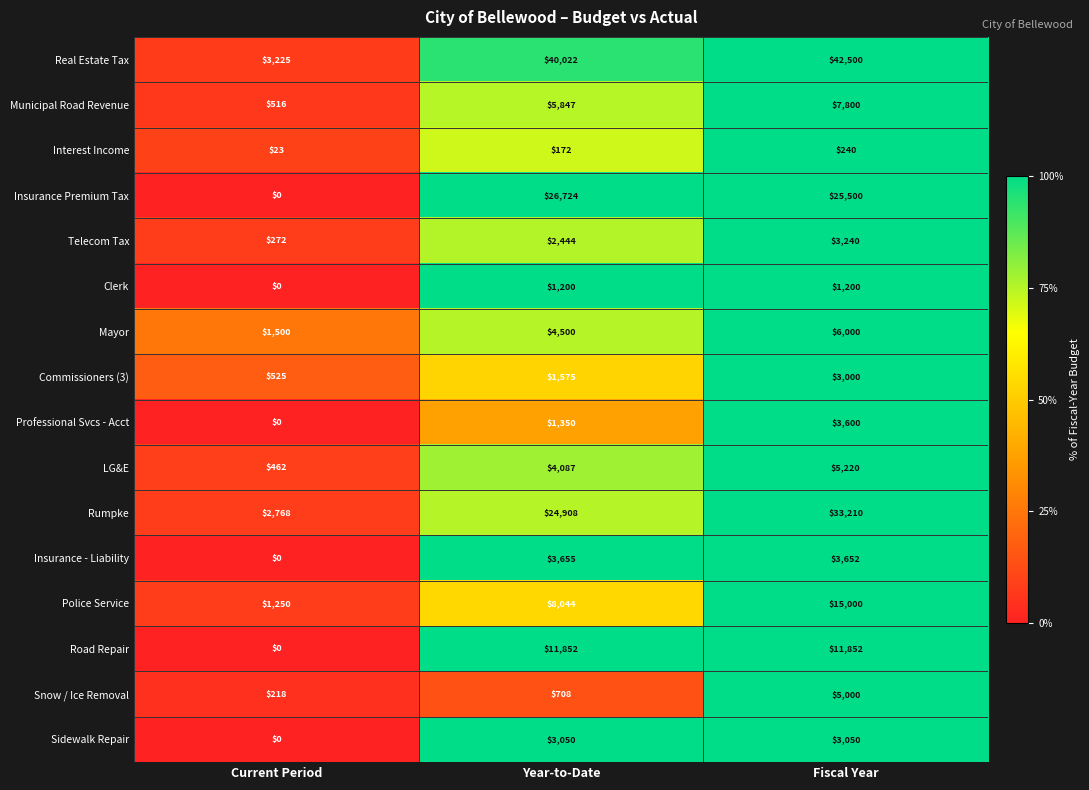

Which category has the lowest value in the Snow / Ice Removal series?

Current Period